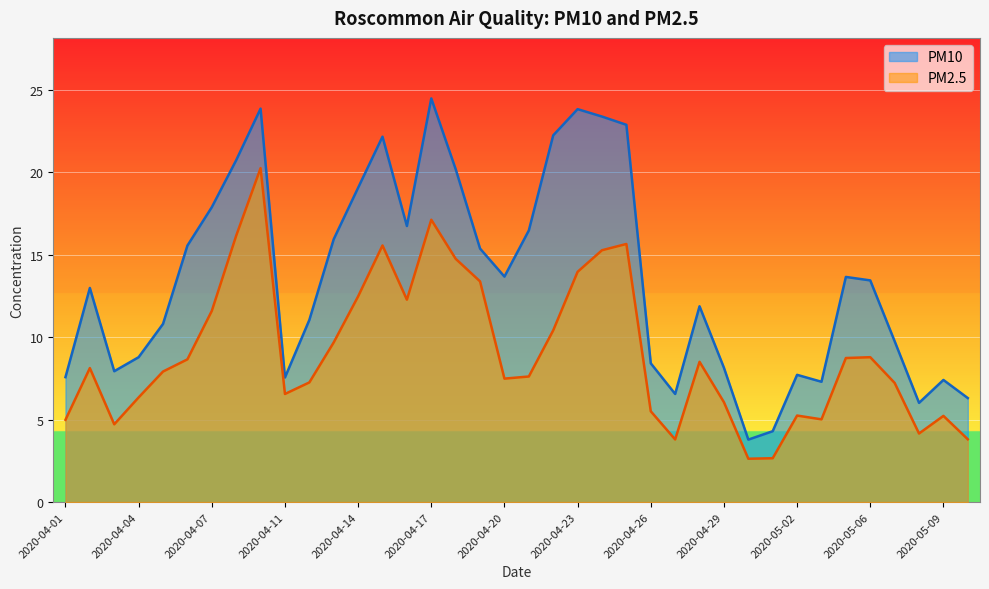

At which category is the sum across all series the highest?

2020-04-10